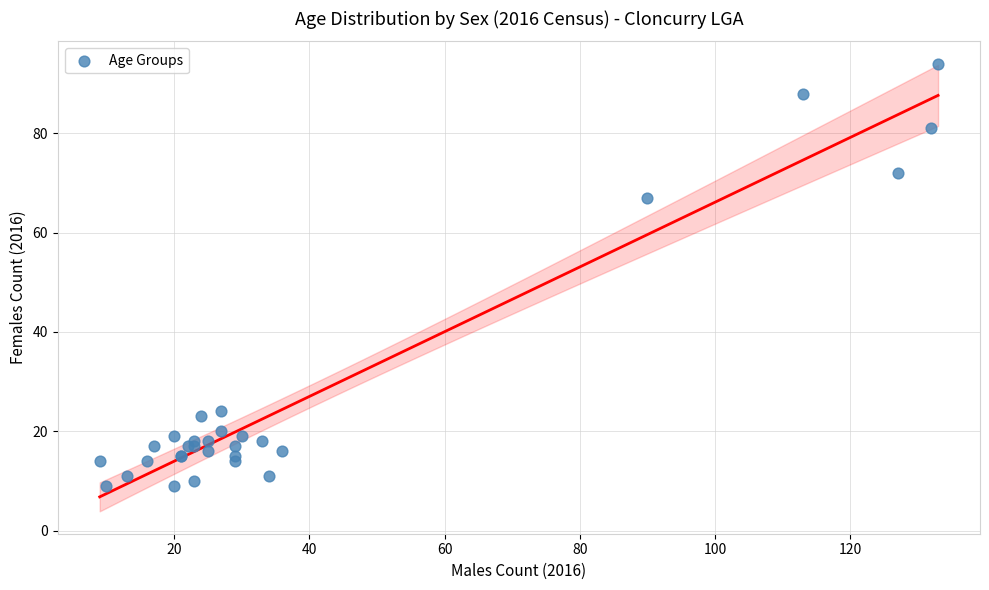

What Y value in the scatter plot is closest to 51?

67